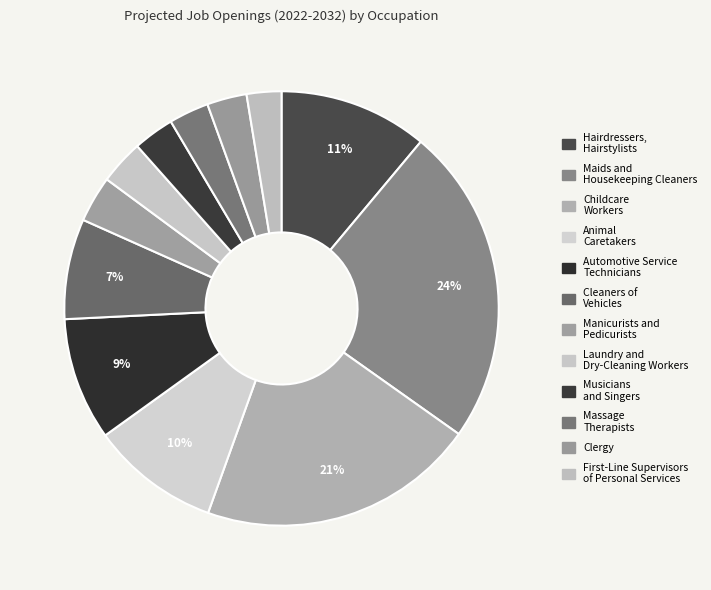

How many segments does this pie chart have?

12